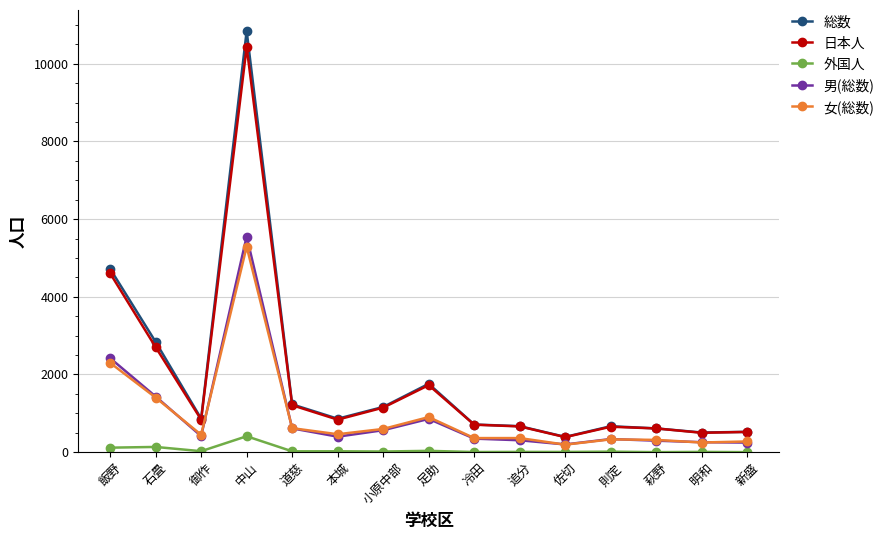

What is the sum of all 男(総数) values?

14249